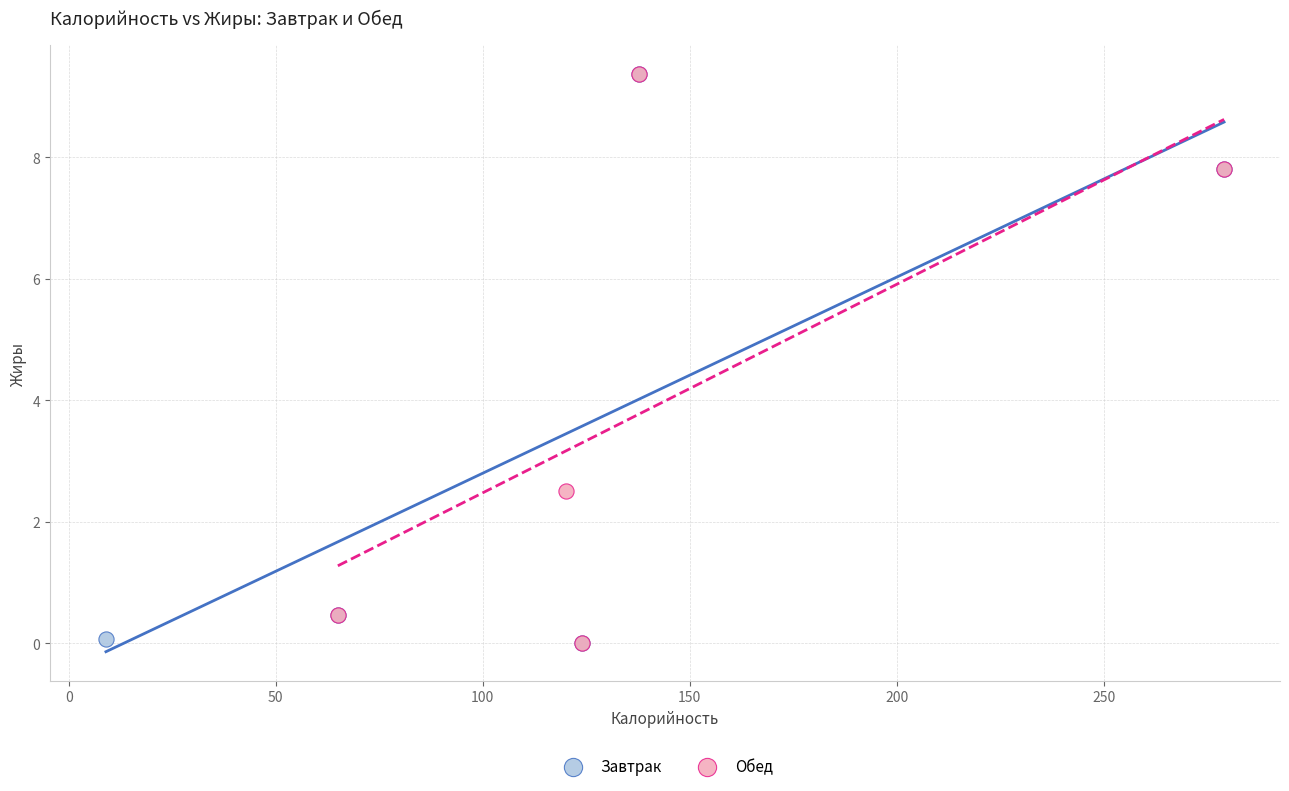

What are all the series names shown in the legend?

Завтрак, Обед